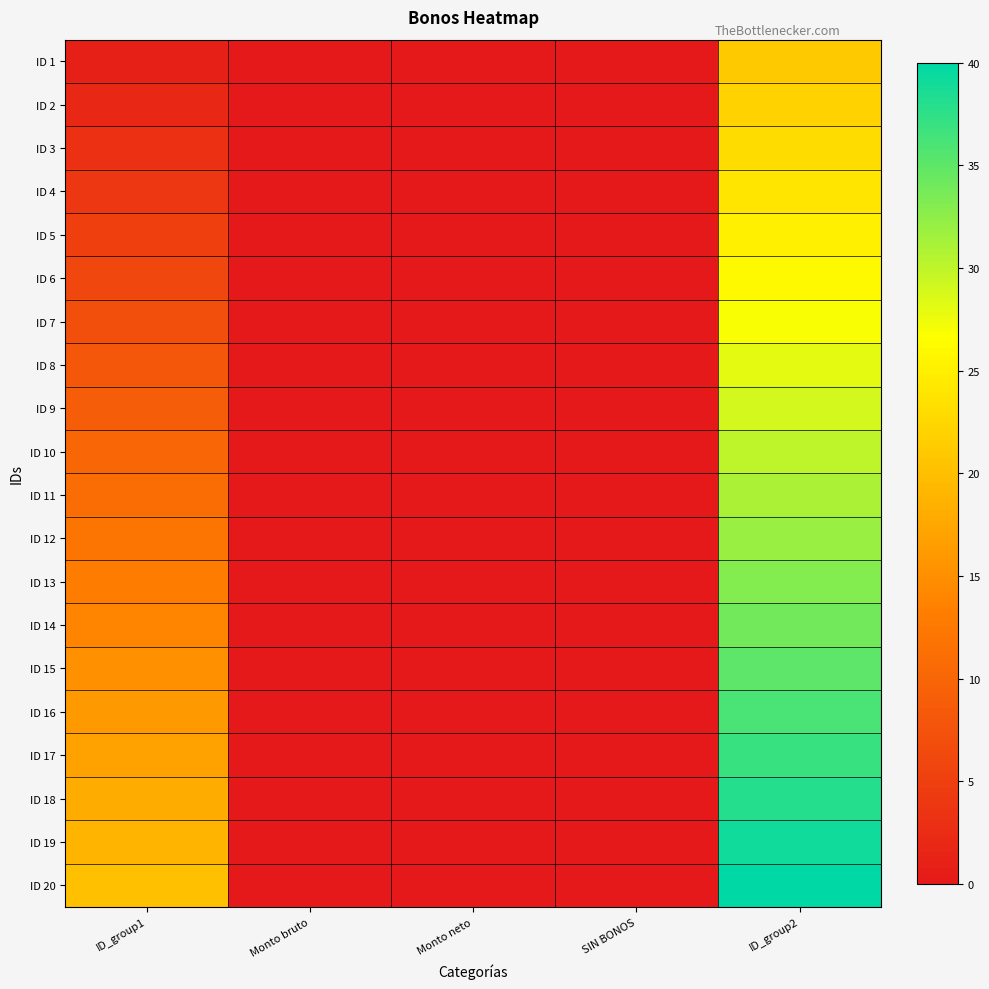

Reading left to right, transcribe all the data shown in this chart.

ID 1: ID_group1=1	Monto bruto=0	Monto neto=0	SIN BONOS=0	ID_group2=21
ID 2: ID_group1=2	Monto bruto=0	Monto neto=0	SIN BONOS=0	ID_group2=22
ID 3: ID_group1=3	Monto bruto=0	Monto neto=0	SIN BONOS=0	ID_group2=23
ID 4: ID_group1=4	Monto bruto=0	Monto neto=0	SIN BONOS=0	ID_group2=24
ID 5: ID_group1=5	Monto bruto=0	Monto neto=0	SIN BONOS=0	ID_group2=25
ID 6: ID_group1=6	Monto bruto=0	Monto neto=0	SIN BONOS=0	ID_group2=26
ID 7: ID_group1=7	Monto bruto=0	Monto neto=0	SIN BONOS=0	ID_group2=27
ID 8: ID_group1=8	Monto bruto=0	Monto neto=0	SIN BONOS=0	ID_group2=28
ID 9: ID_group1=9	Monto bruto=0	Monto neto=0	SIN BONOS=0	ID_group2=29
ID 10: ID_group1=10	Monto bruto=0	Monto neto=0	SIN BONOS=0	ID_group2=30
ID 11: ID_group1=11	Monto bruto=0	Monto neto=0	SIN BONOS=0	ID_group2=31
ID 12: ID_group1=12	Monto bruto=0	Monto neto=0	SIN BONOS=0	ID_group2=32
ID 13: ID_group1=13	Monto bruto=0	Monto neto=0	SIN BONOS=0	ID_group2=33
ID 14: ID_group1=14	Monto bruto=0	Monto neto=0	SIN BONOS=0	ID_group2=34
ID 15: ID_group1=15	Monto bruto=0	Monto neto=0	SIN BONOS=0	ID_group2=35
ID 16: ID_group1=16	Monto bruto=0	Monto neto=0	SIN BONOS=0	ID_group2=36
ID 17: ID_group1=17	Monto bruto=0	Monto neto=0	SIN BONOS=0	ID_group2=37
ID 18: ID_group1=18	Monto bruto=0	Monto neto=0	SIN BONOS=0	ID_group2=38
ID 19: ID_group1=19	Monto bruto=0	Monto neto=0	SIN BONOS=0	ID_group2=39
ID 20: ID_group1=20	Monto bruto=0	Monto neto=0	SIN BONOS=0	ID_group2=40